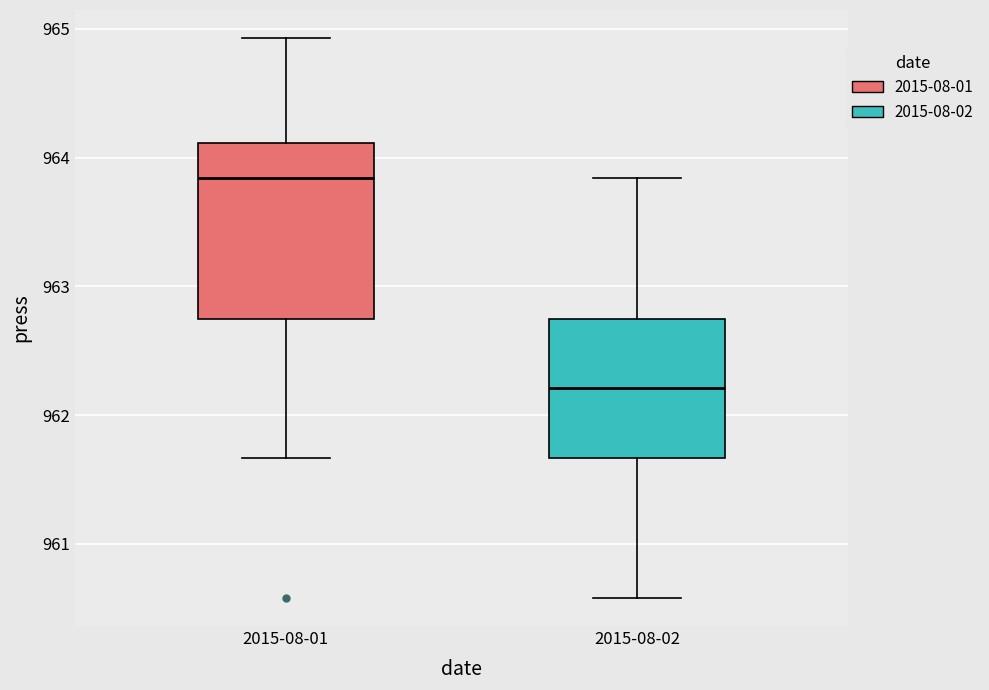

Reading left to right, transcribe this box plot: for each box, give where its median line is, the range the box spans, and where its two whiskers end, as read against the y-axis. The values are not printed on the chart, so give them approximately, as read against the axis.

2015-08-01: median 963.8, box 962.8 to 964.1, whiskers 961.7 to 964.9
2015-08-02: median 962.2, box 961.7 to 962.8, whiskers 960.6 to 963.8